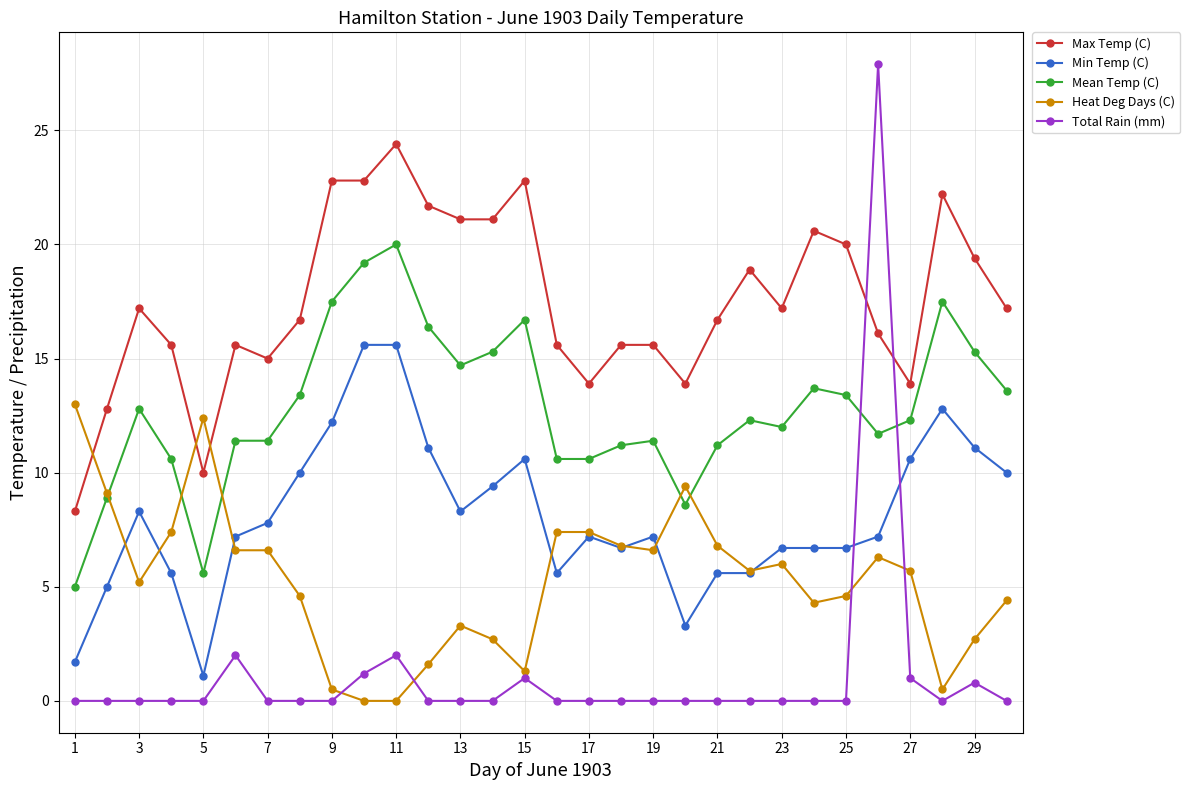

How many distinct data groups are displayed?

5